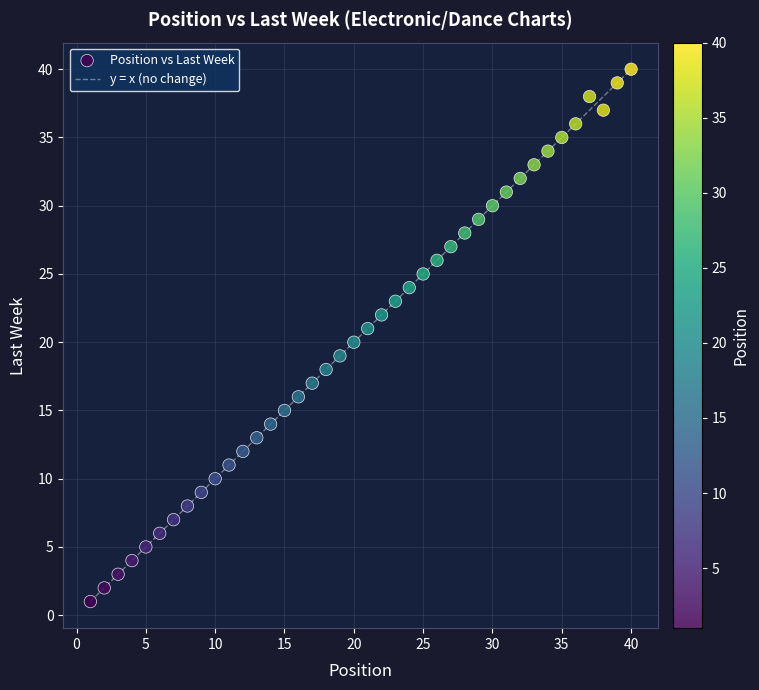

What is the range of X values (max minus min)?

39